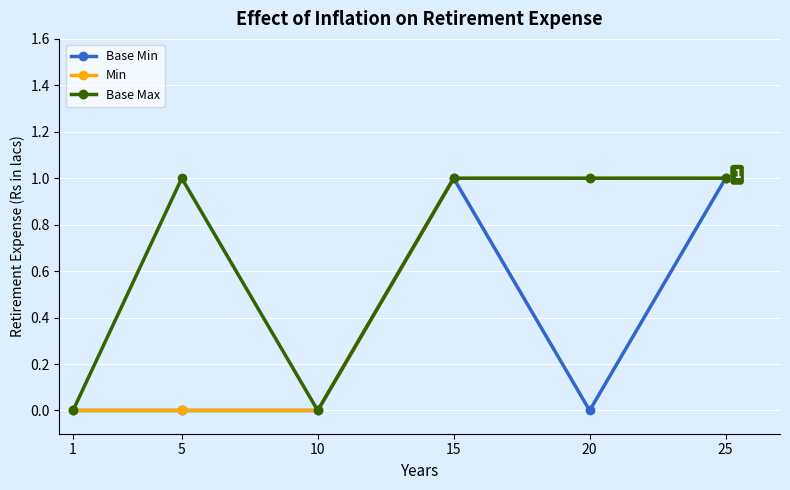

What is the value of the Base Max point at the 2nd from the left?

1